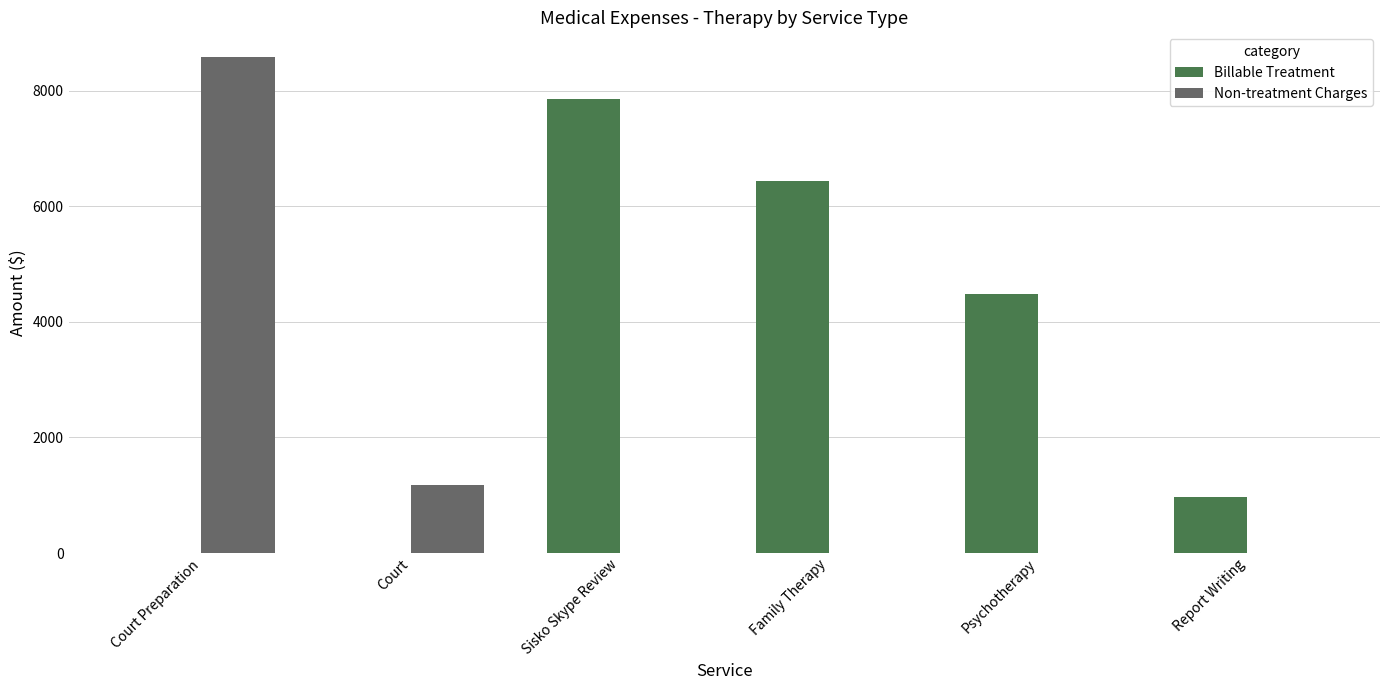

Which series changed the most between Family Therapy and Psychotherapy?

Billable Treatment